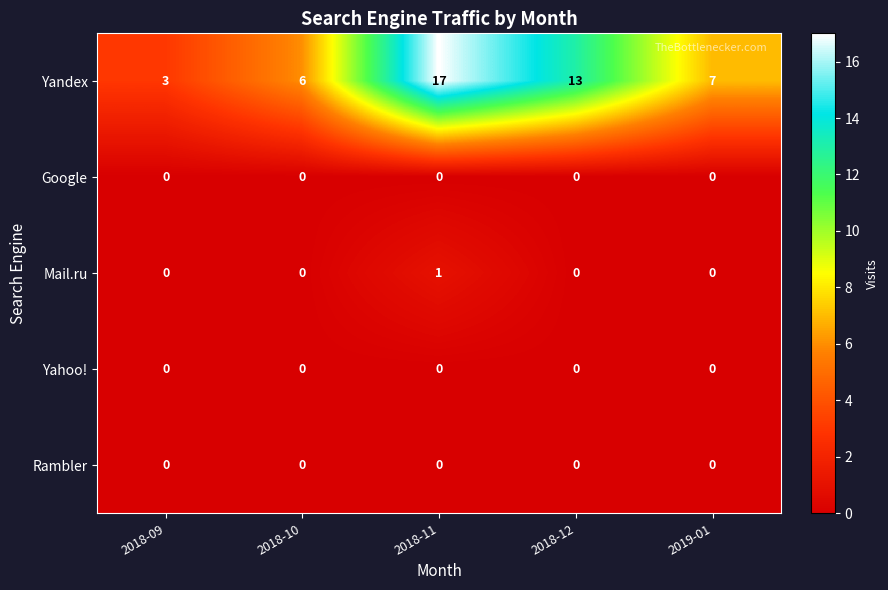

What is the total value across all series at 2018-09?

3